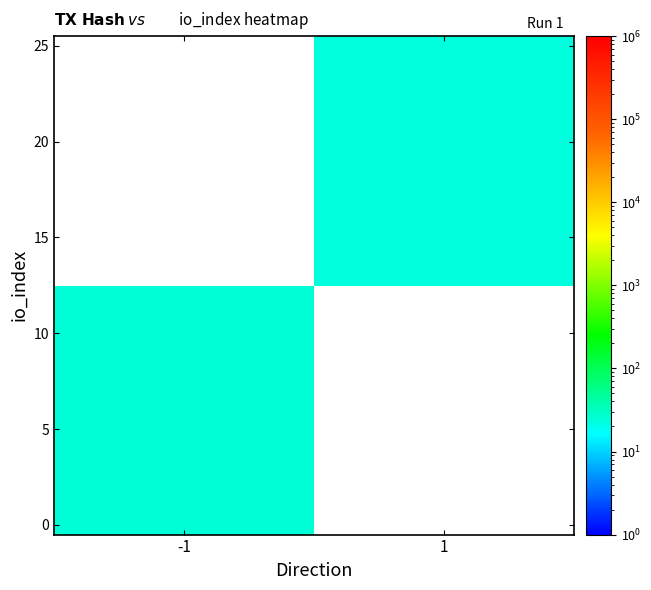

At which category does the chart reach its peak across all series?

-1